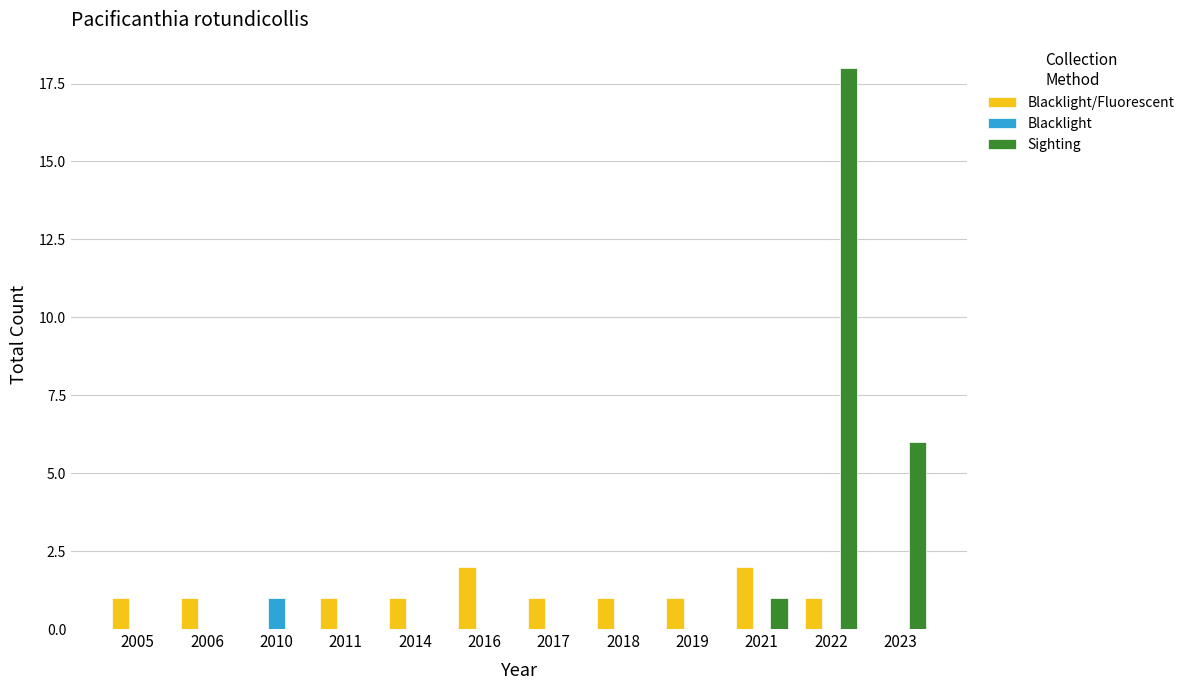

Which series has the largest total across all categories?

Sighting